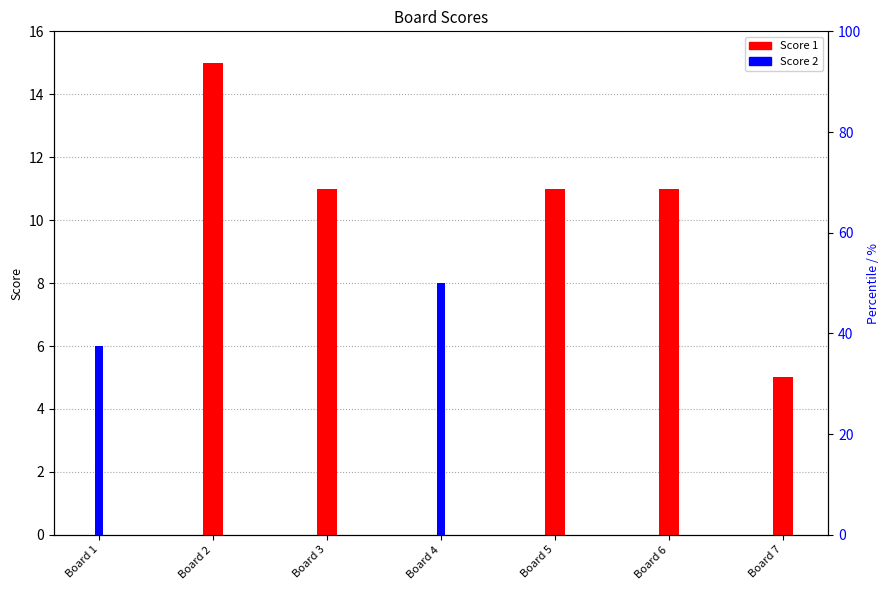

How many bars are there in each group?

2